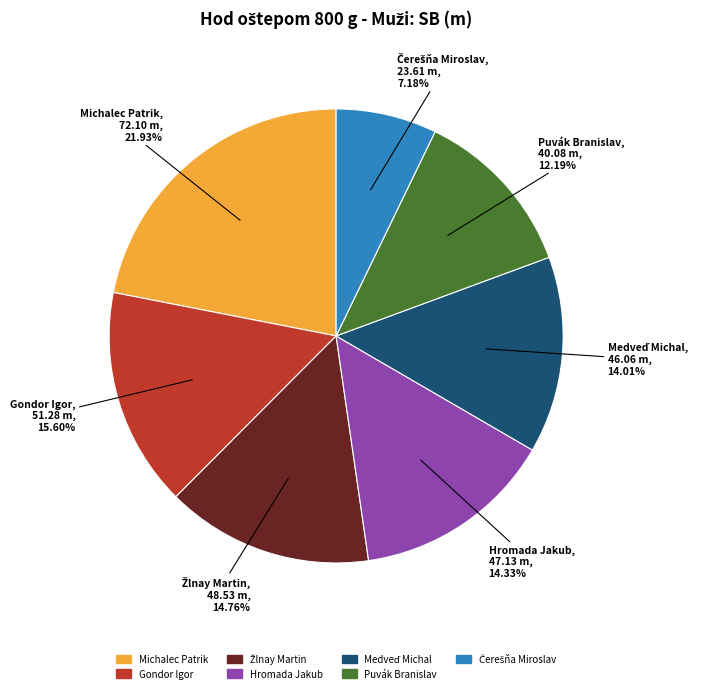

Which slice is the largest?

Michalec Patrik